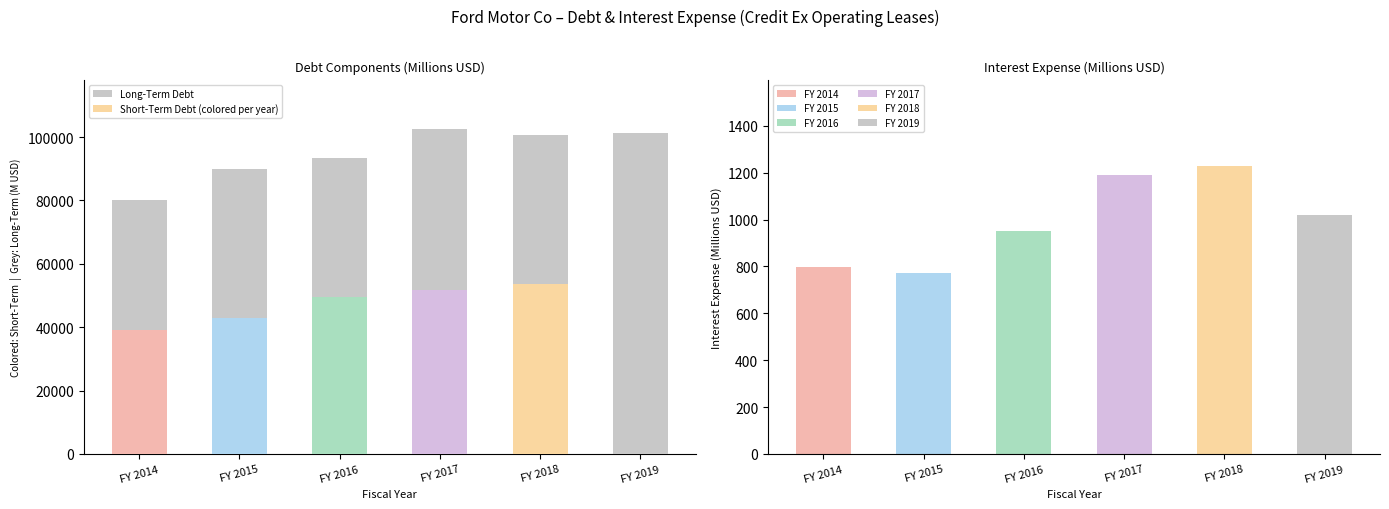

Where does the Short-Term Debt series first go above 51621?

FY 2018